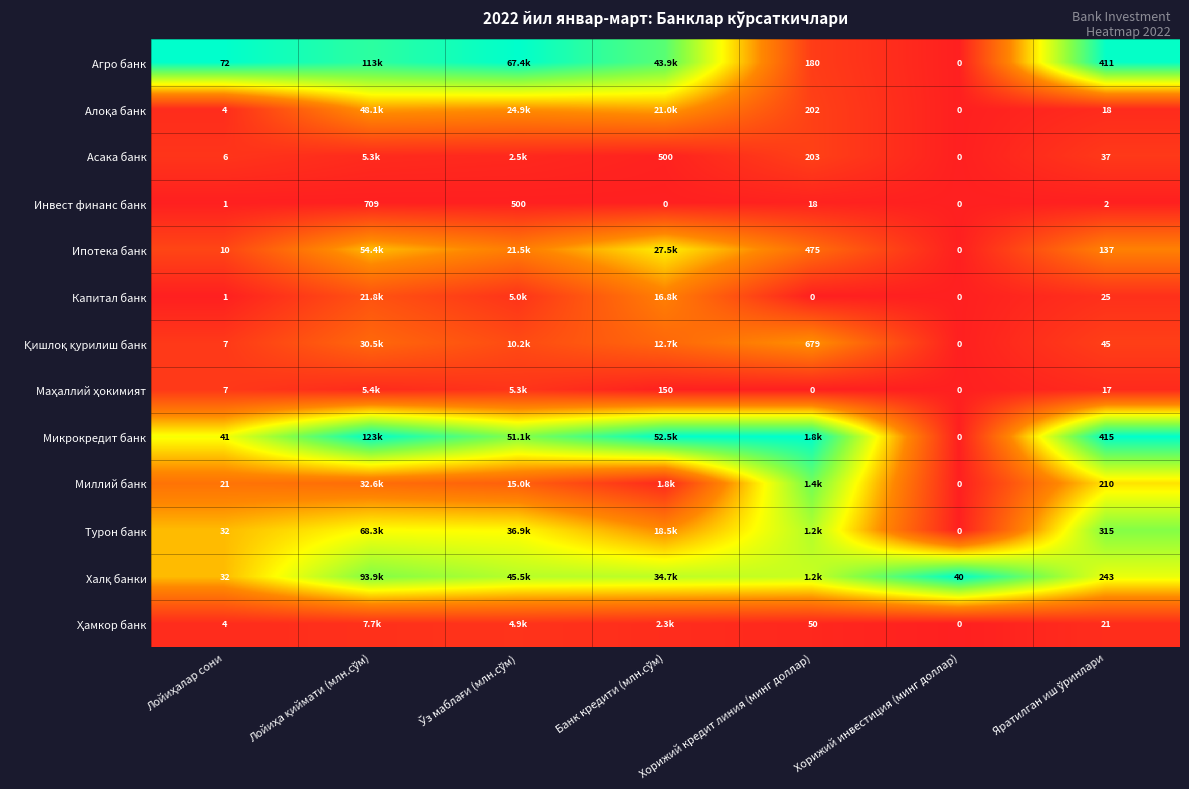

Rank the series at Яратилган иш ўринлари from lowest to highest value.

Инвест финанс банк, Маҳаллий ҳокимият, Алоқа банк, Ҳамкор банк, Капитал банк, Асака банк, Қишлоқ қурилиш банк, Ипотека банк, Миллий банк, Халқ банки, Турон банк, Агро банк, Микрокредит банк